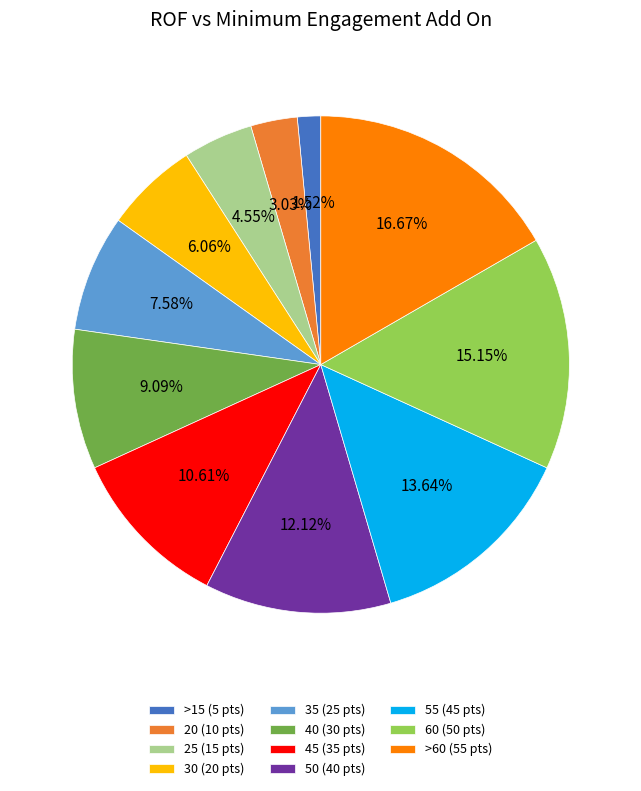

Does any single category account for the majority?

No